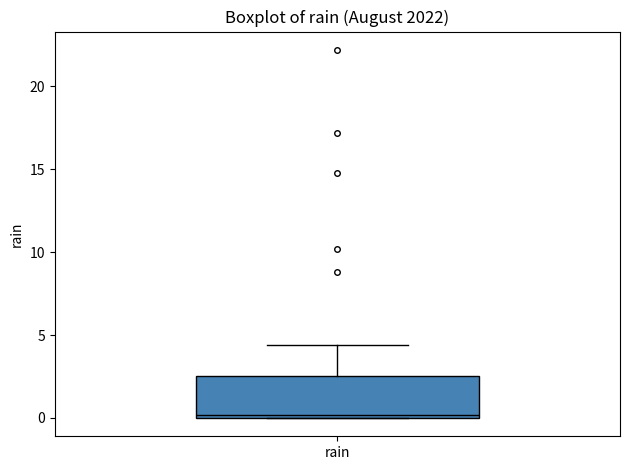

Transcribe this box plot: give where the median line is, the range the box spans, and where the two whiskers end, as read against the y-axis. The values are not printed on the chart, so give them approximately, as read against the axis.

median 0.0 (just above the box's lower edge), box 0.0 to 2.5, whiskers 0.0 to 4.5